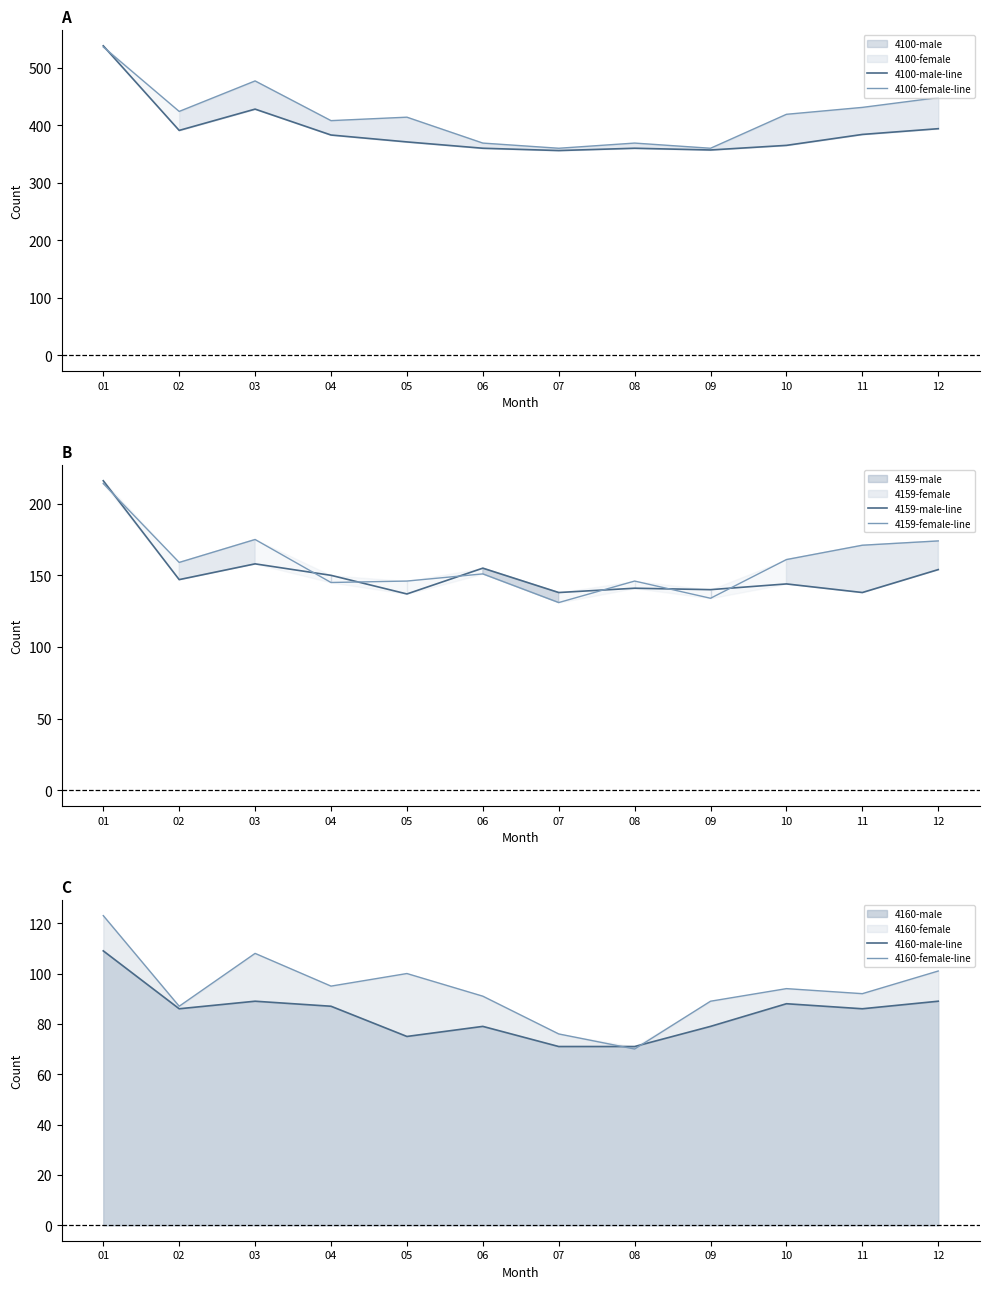

Reading left to right, transcribe all the data shown in this chart.

4100-male-line: 01=538	02=391	03=428	04=383	05=371	06=360	07=356	08=360	09=357	10=365	11=384	12=394
4100-female-line: 01=536	02=424	03=477	04=408	05=414	06=369	07=360	08=369	09=360	10=419	11=431	12=448
4159-male-line: 01=216	02=147	03=158	04=150	05=137	06=155	07=138	08=141	09=140	10=144	11=138	12=154
4159-female-line: 01=214	02=159	03=175	04=145	05=146	06=151	07=131	08=146	09=134	10=161	11=171	12=174
4160-male-line: 01=109	02=86	03=89	04=87	05=75	06=79	07=71	08=71	09=79	10=88	11=86	12=89
4160-female-line: 01=123	02=87	03=108	04=95	05=100	06=91	07=76	08=70	09=89	10=94	11=92	12=101